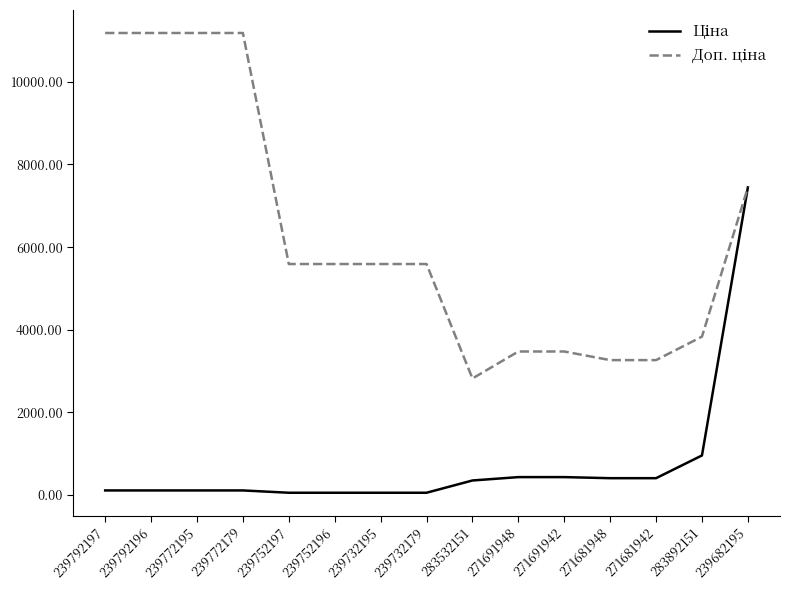

At which category is the sum across all series the highest?

239682195